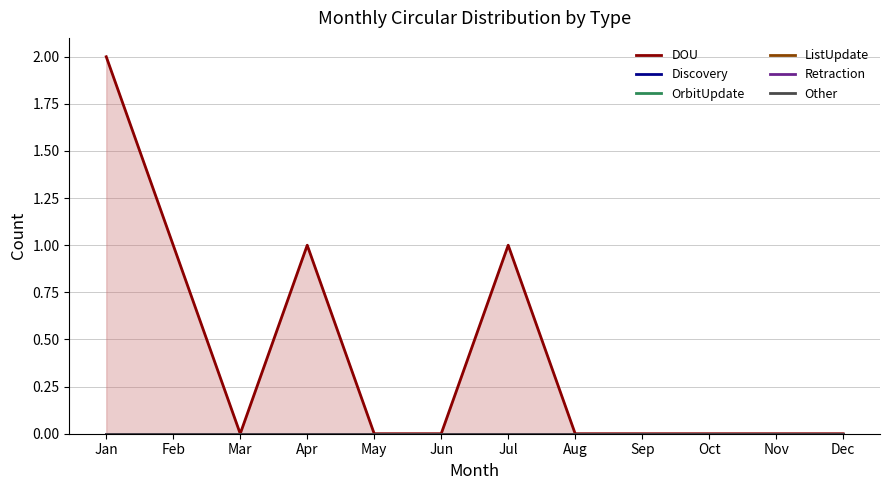

Rank the series at Dec from highest to lowest value.

DOU, Discovery, OrbitUpdate, ListUpdate, Retraction, Other